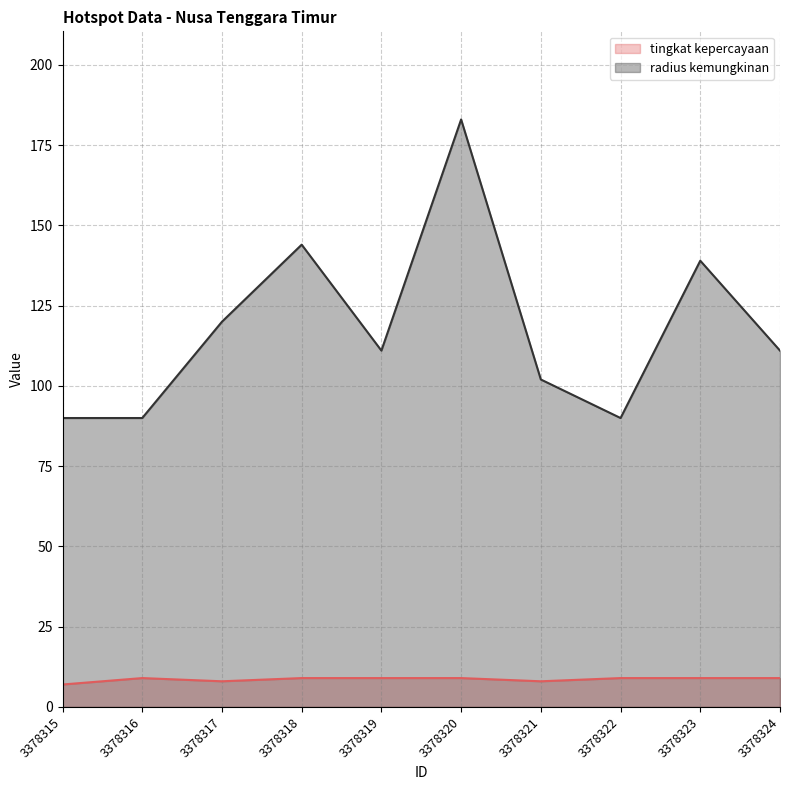

True or false: radius kemungkinan and tingkat kepercayaan cross at least once.

False